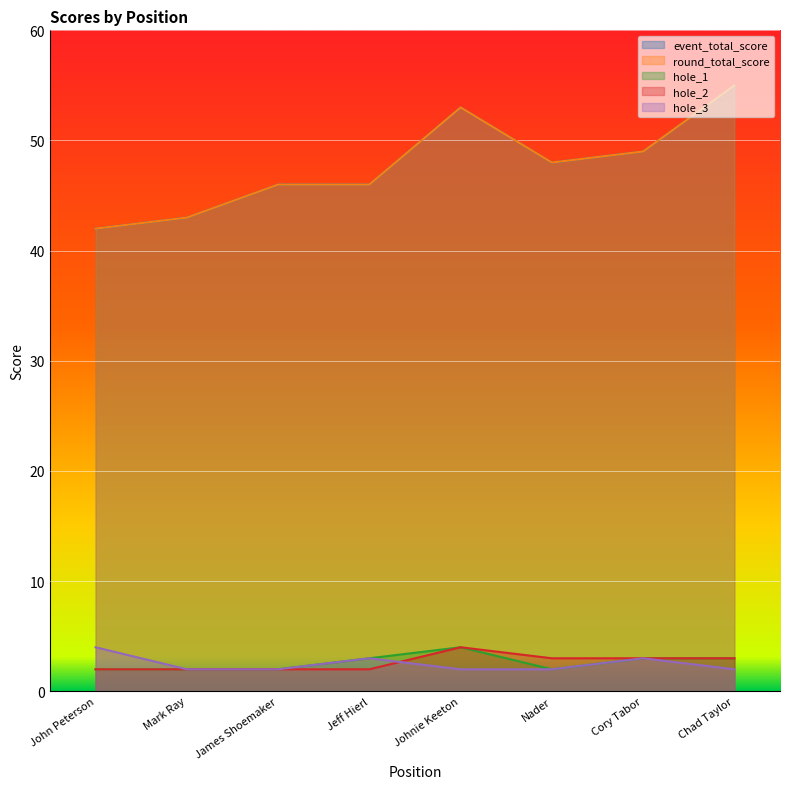

What is the approximate value of round_total_score at Cory Tabor, to the nearest 10?

50